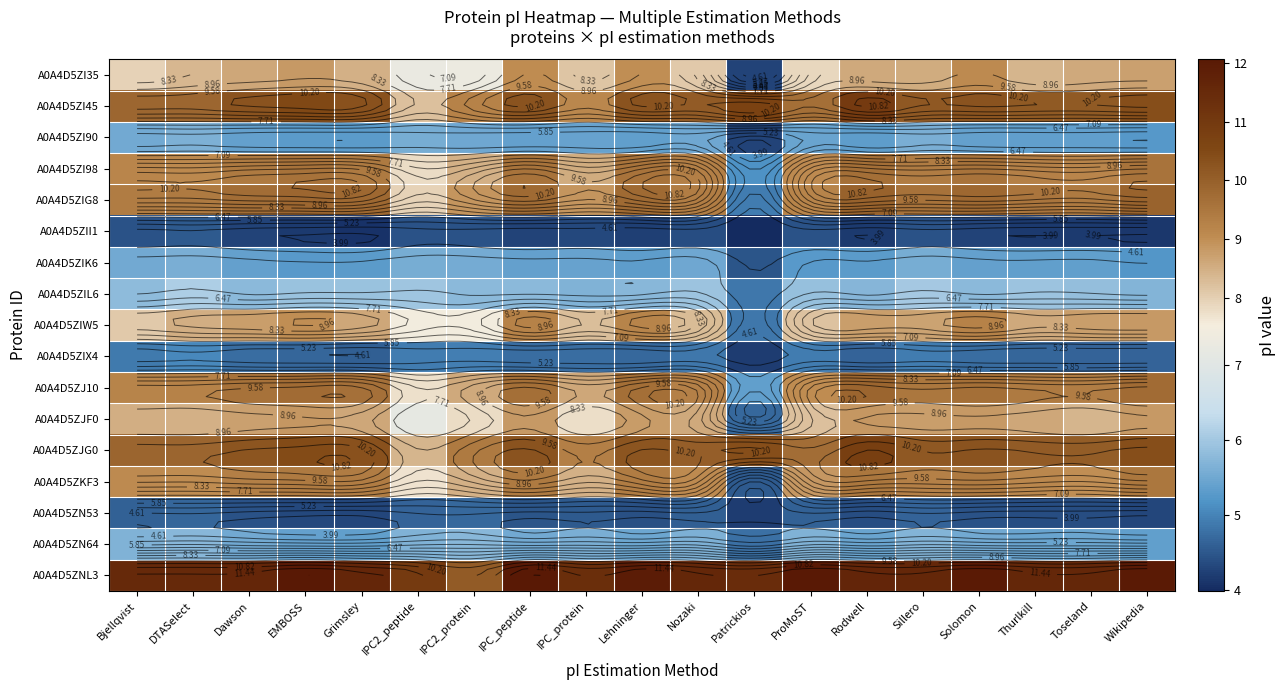

What is the sum of the A0A4D5ZJG0 values at Grimsley and Toseland?

20.4